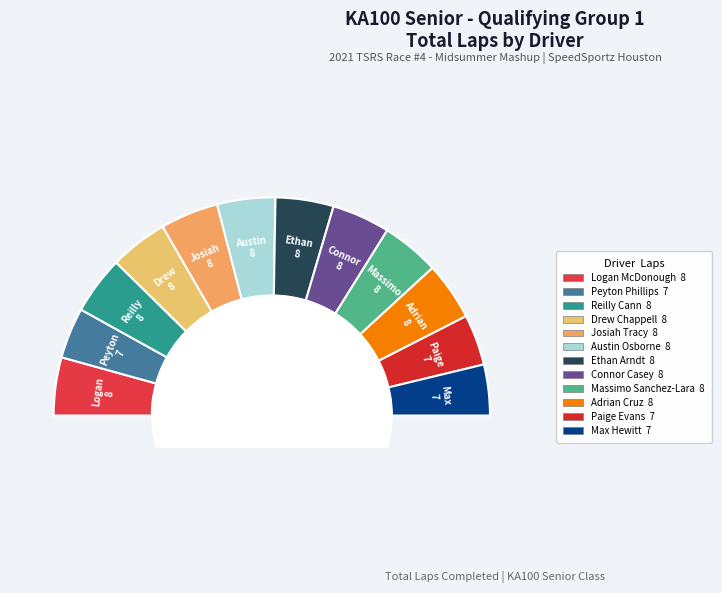

Which category has the biggest portion of the pie?

Logan McDonough